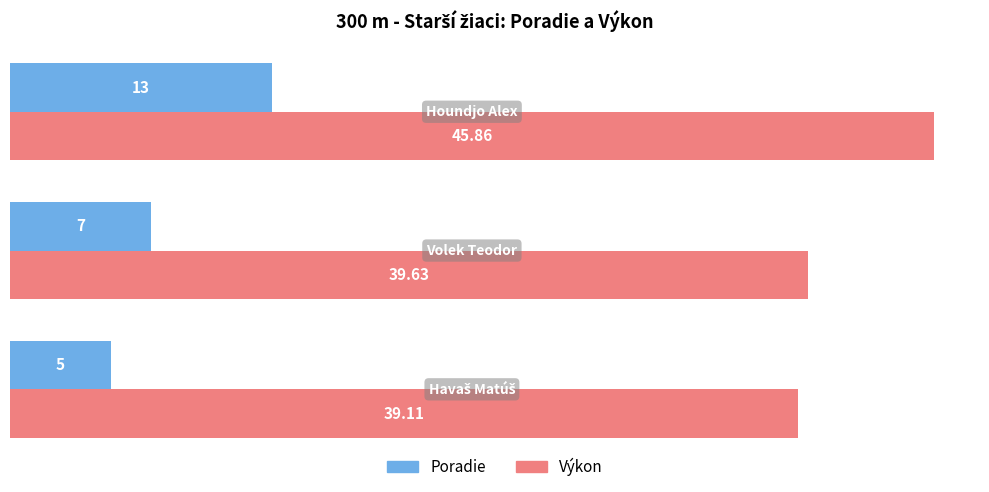

List the series in order of their overall mean, highest first.

Výkon, Poradie